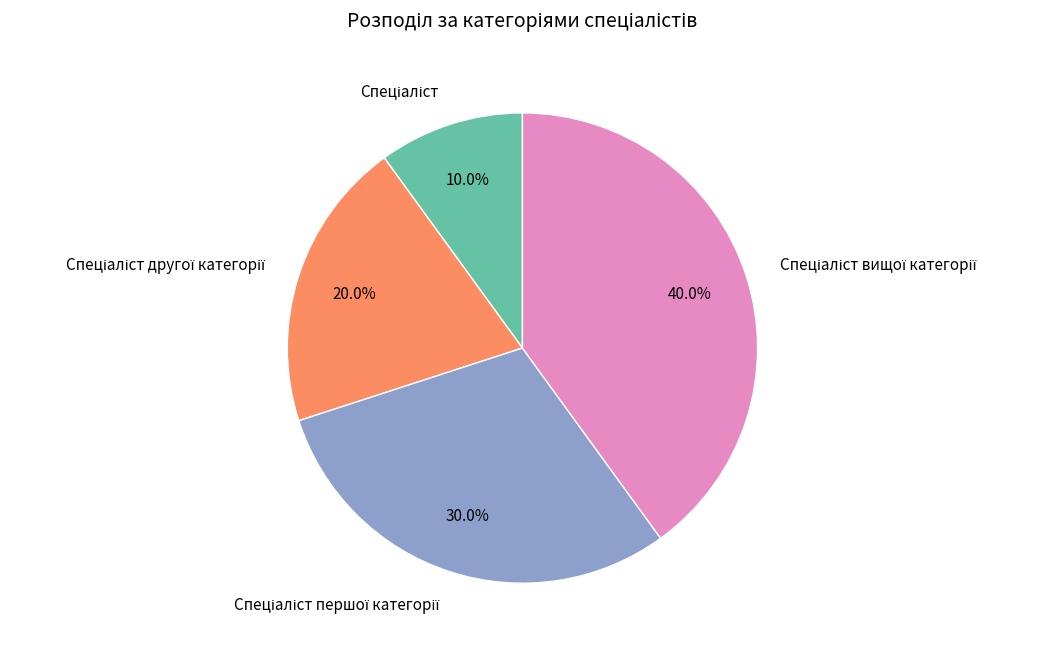

Is there any slice that represents more than half of the pie?

No